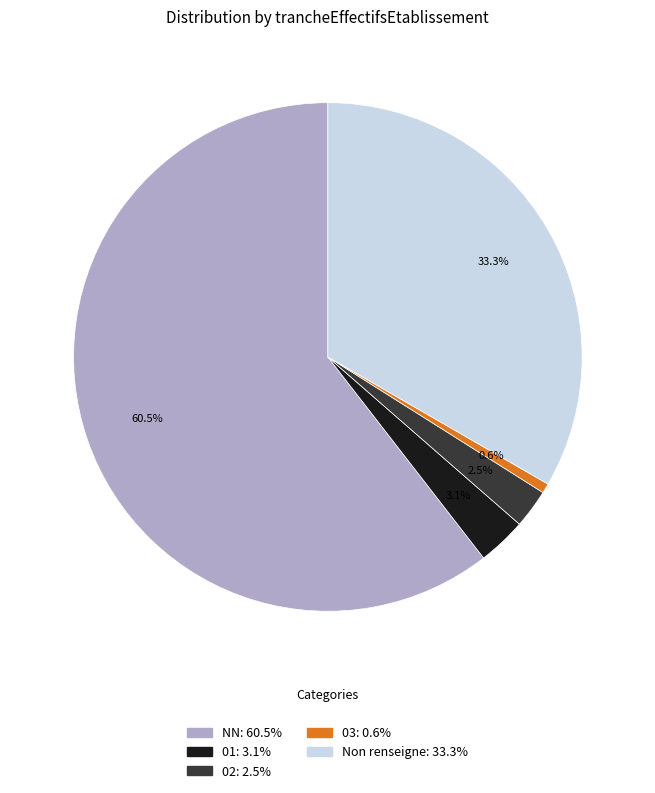

Is there any slice that represents more than half of the pie?

Yes